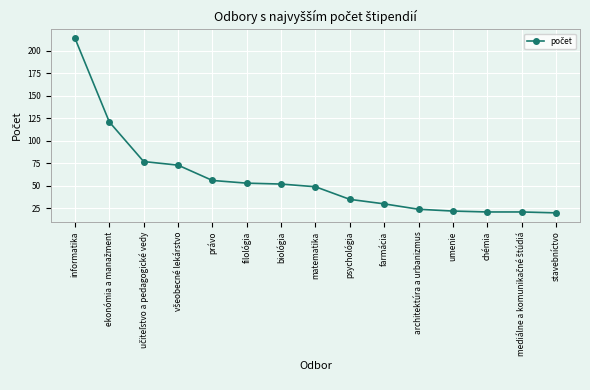

How many lines are shown in the chart?

1